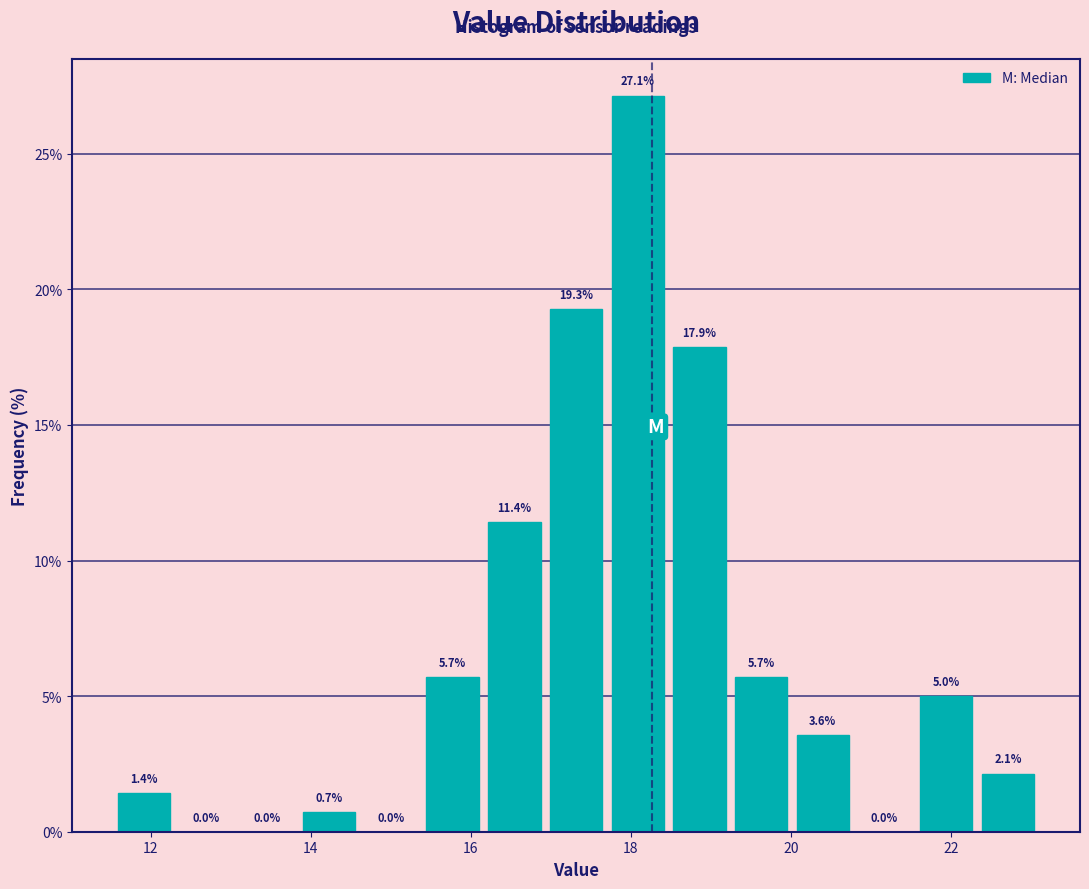

Read against the x-axis, roughly where is the centre of the tallest bar?

18.0